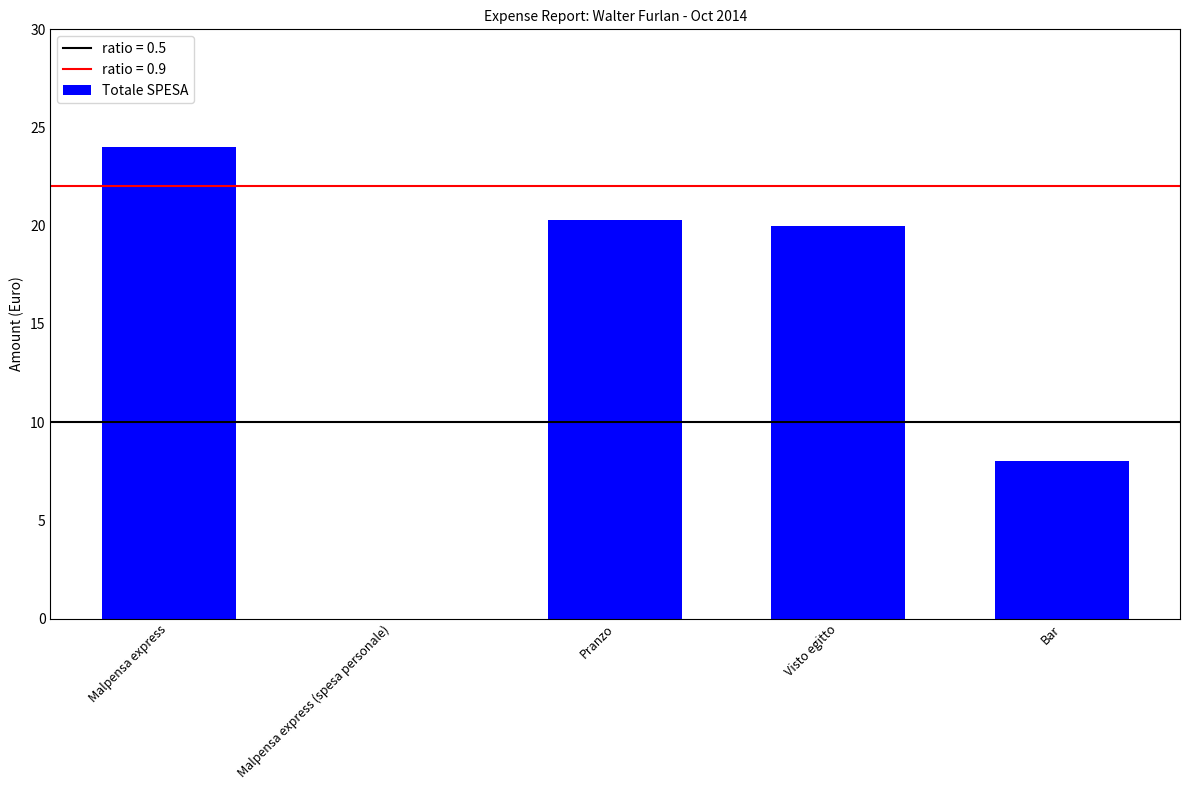

What is the difference between the values at Malpensa express and Malpensa express (spesa personale)?

24.0